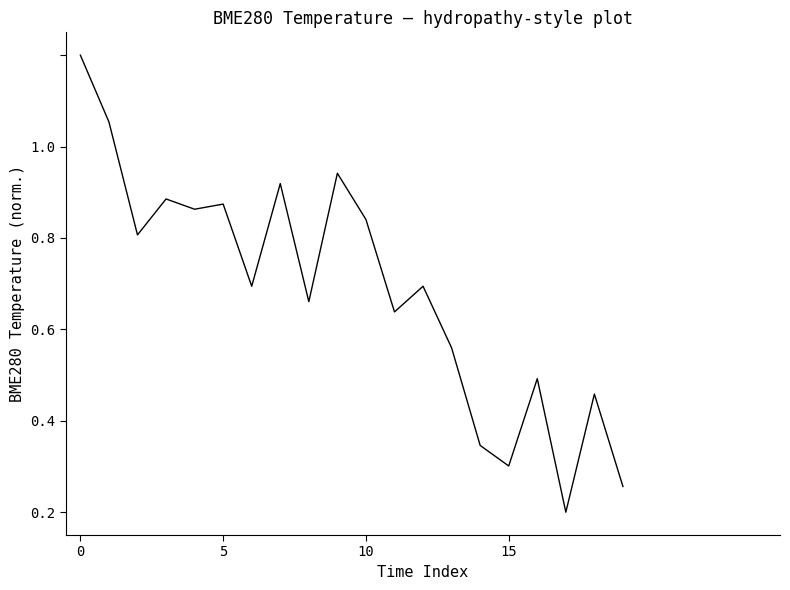

Does the chart have visible grid lines?

No